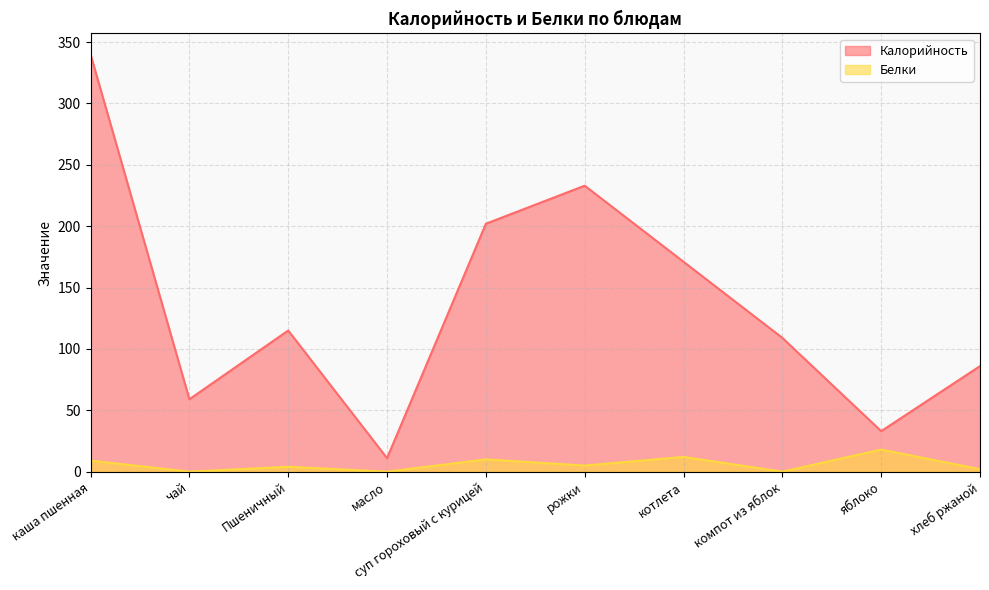

What is the average value of the Калорийность series?

136